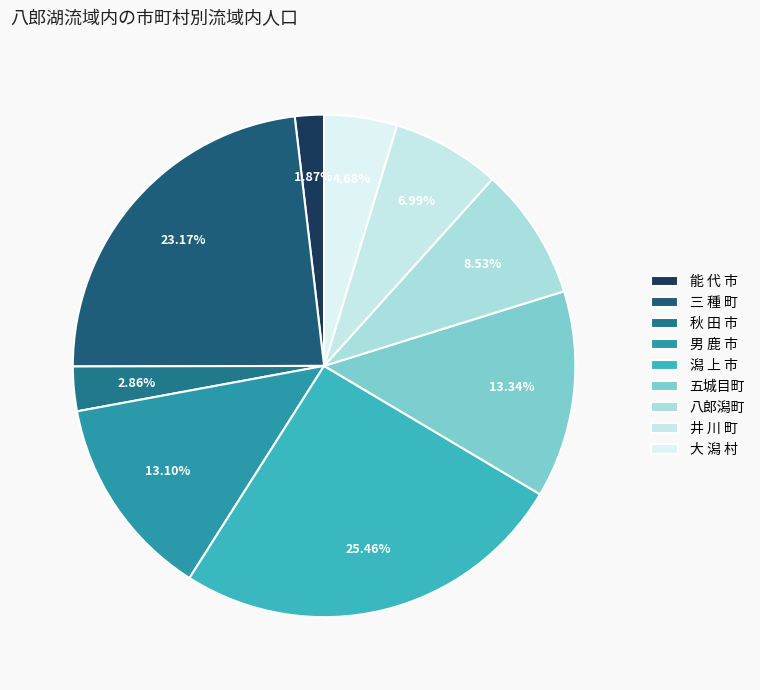

Approximately how many times larger is the value at 男 鹿 市 compared to 八郎潟町?

1.5